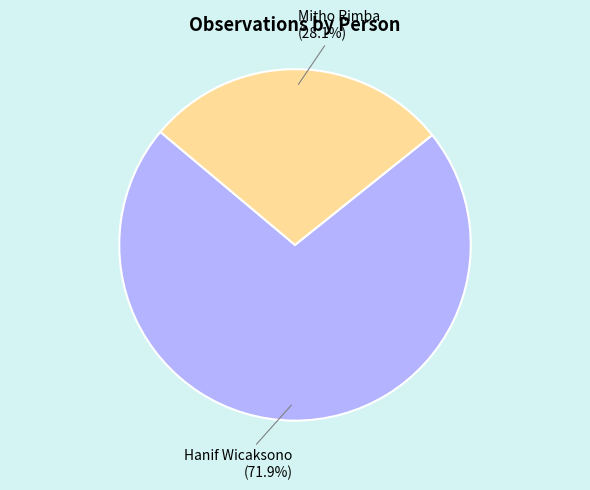

Is there a majority slice in this chart?

Yes